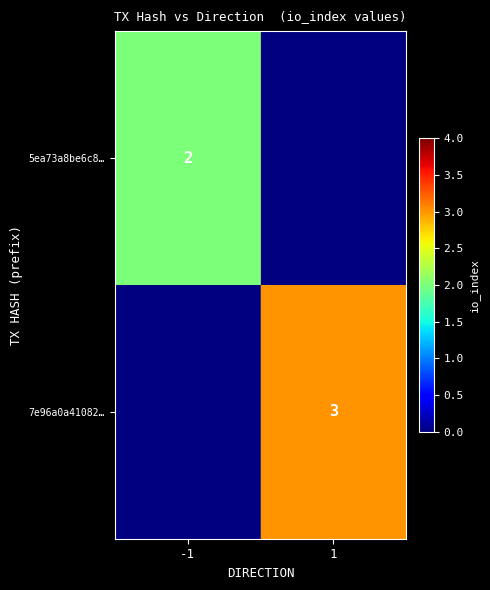

The 7e96a0a41082… series shows 2 at 1. True or false?

False